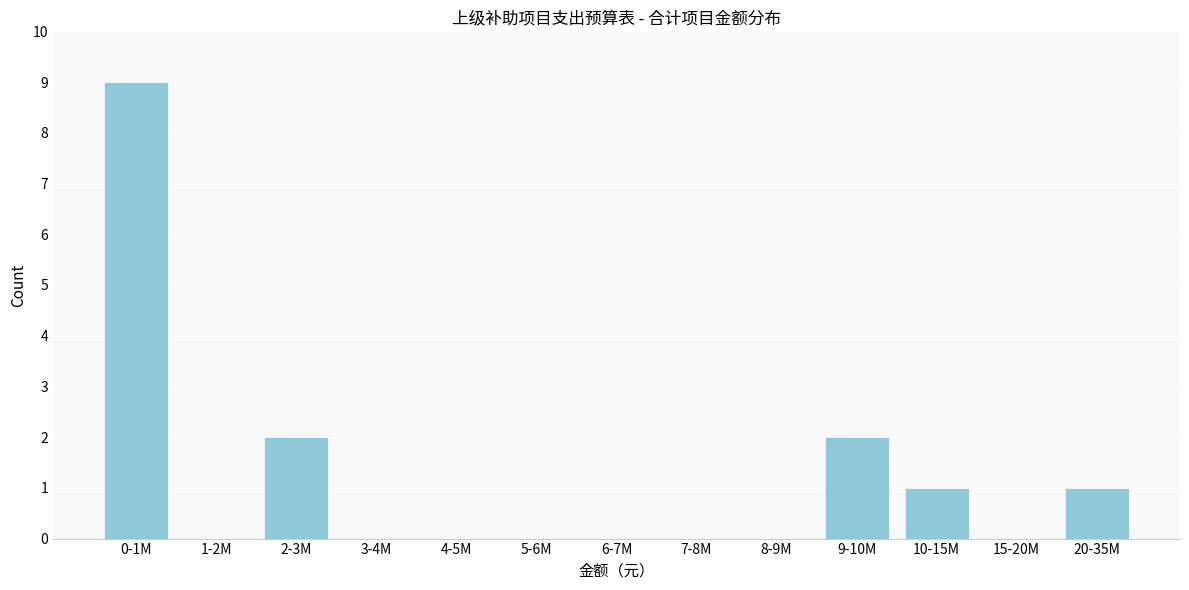

Reading left to right, what are all the values shown in this chart?

0-1M=9	1-2M=0	2-3M=2	3-4M=0	4-5M=0	5-6M=0	6-7M=0	7-8M=0	8-9M=0	9-10M=2	10-15M=1	15-20M=0	20-35M=1